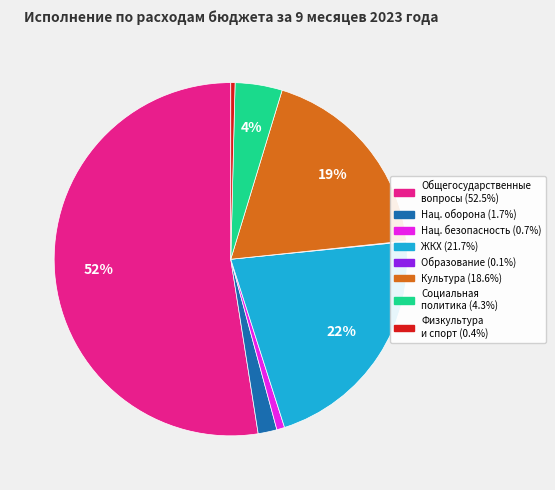

To the nearest percent, what is the difference between the largest and smallest slice percentages?

52%